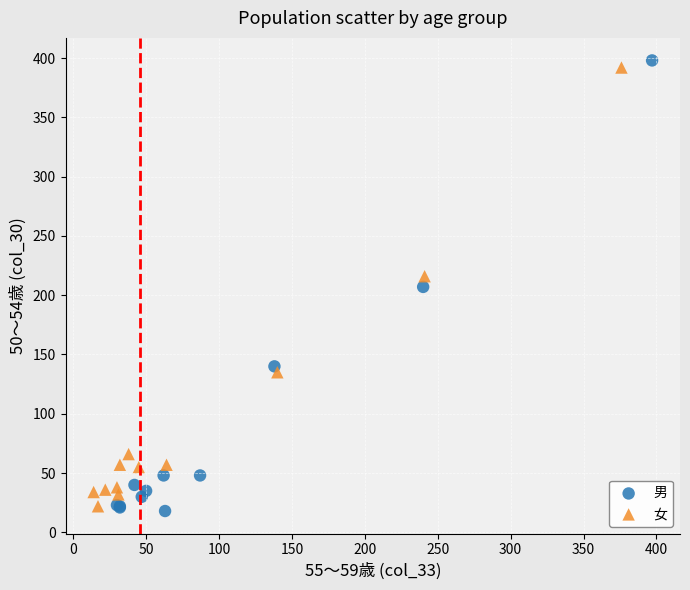

Which series has the largest Y range (max minus min)?

男